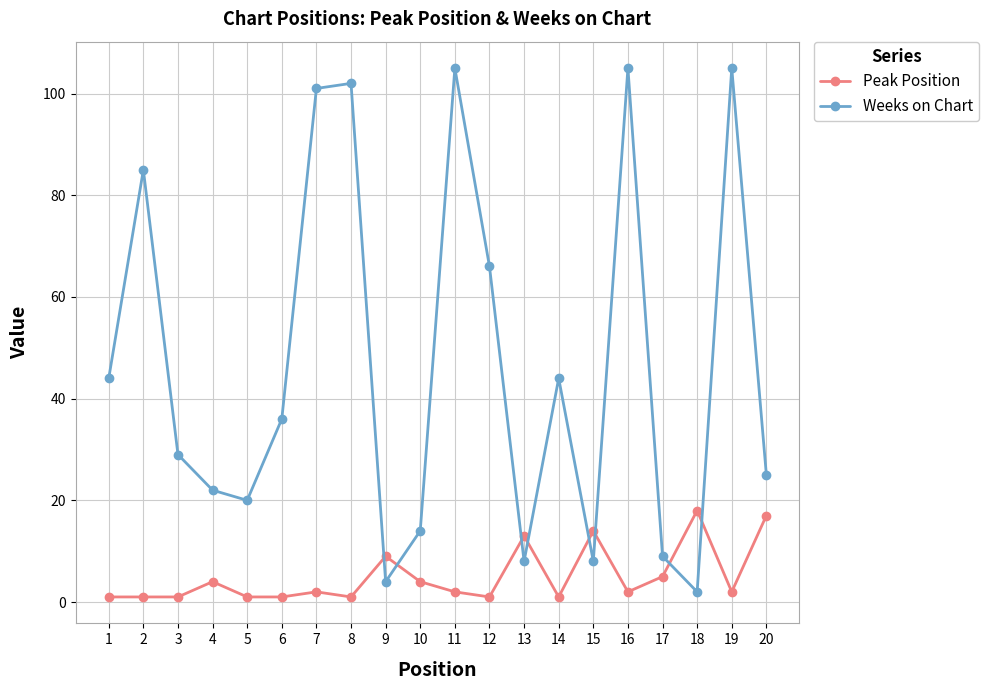

Rank the series by their average value, from lowest to highest.

Peak Position, Weeks on Chart